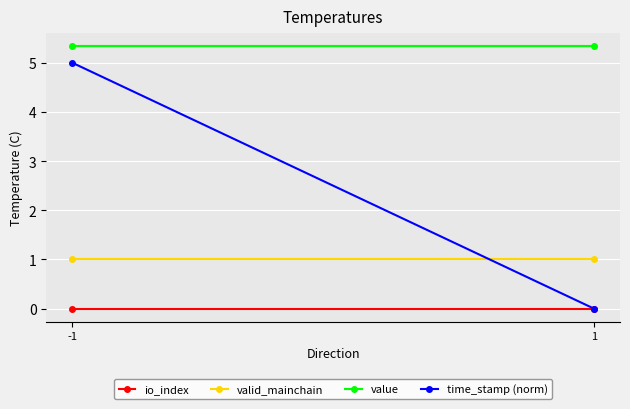

What is the average value of the time_stamp (norm) series?

2.5